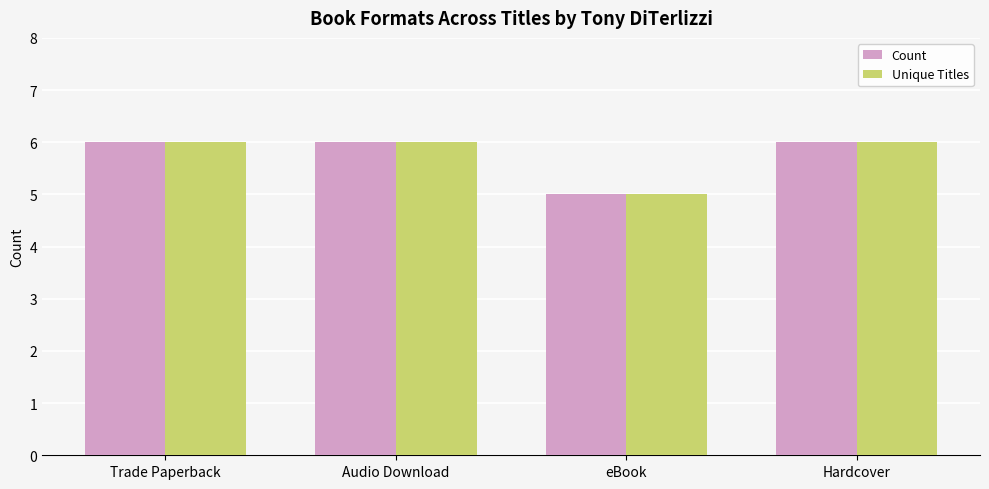

Reading left to right, list all the values displayed in this chart.

Count: 6	6	5	6
Unique Titles: 6	6	5	6